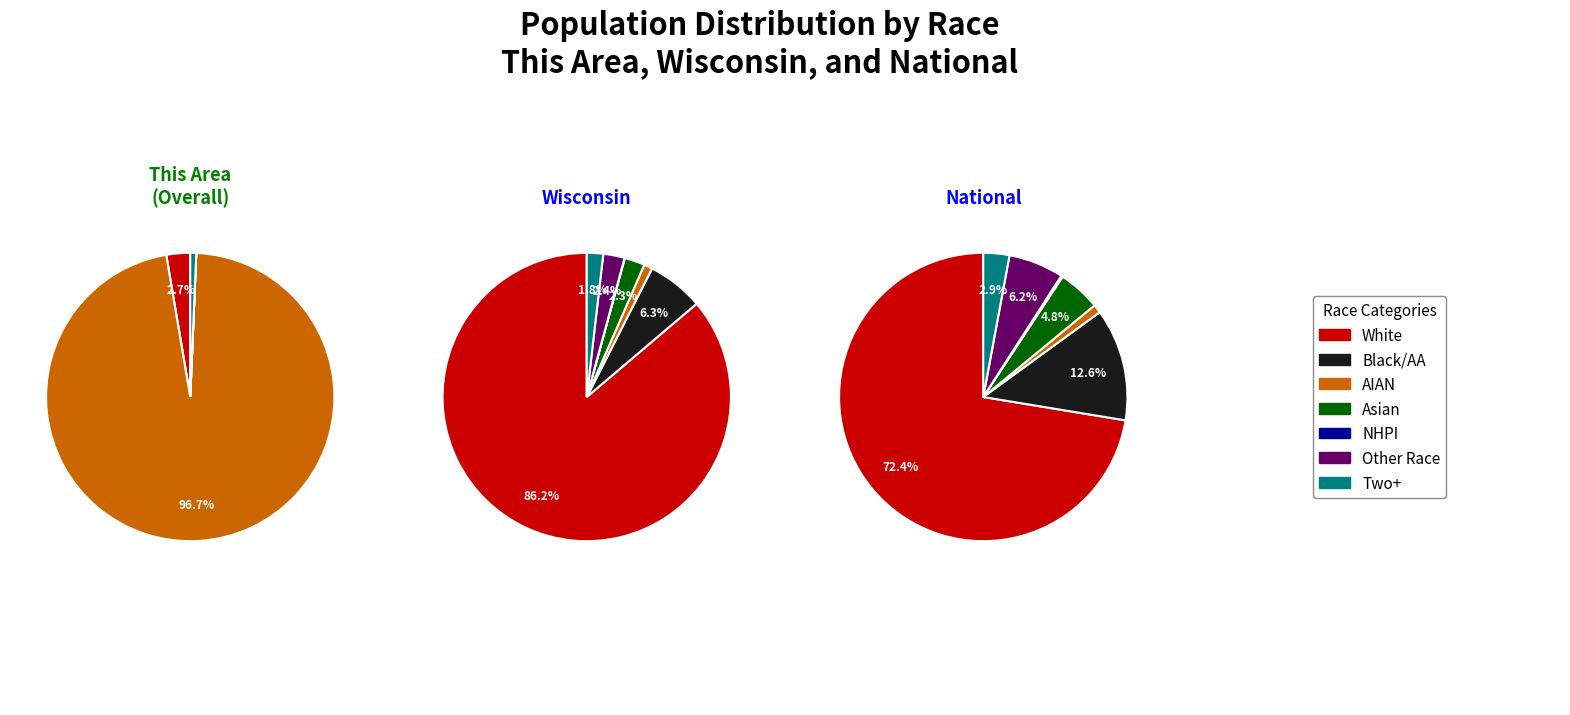

Is there any slice that represents more than half of the pie?

Yes